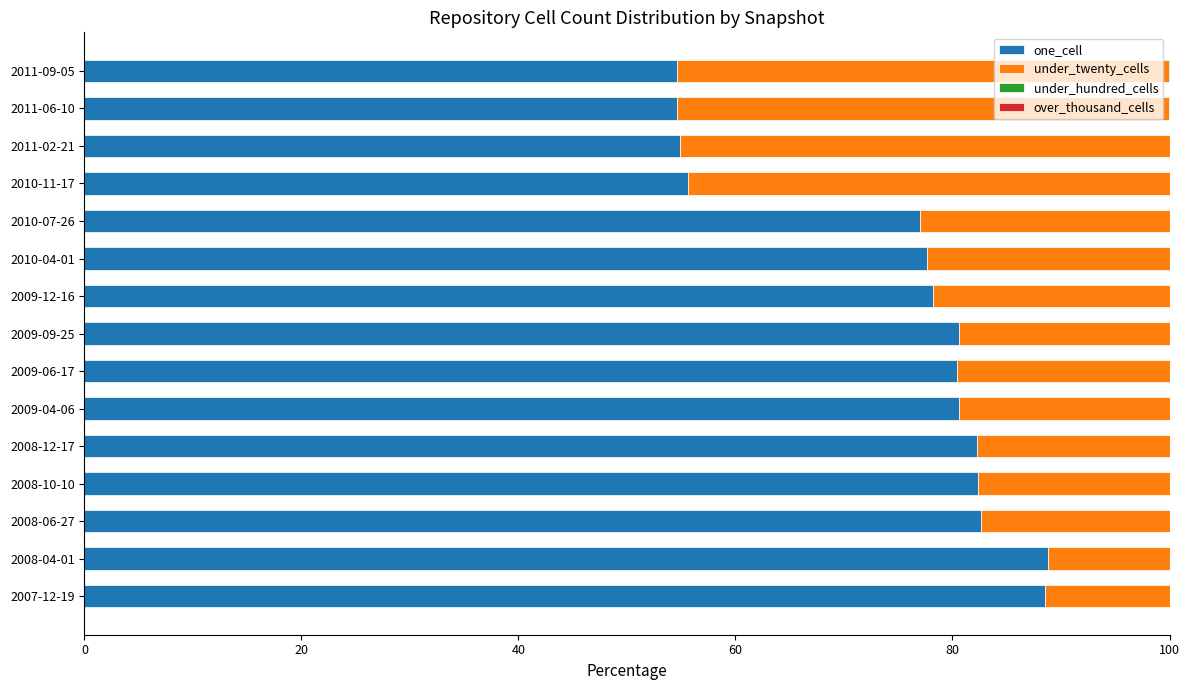

The value of one_cell at 2008-04-01 is 88.8. True or false?

True